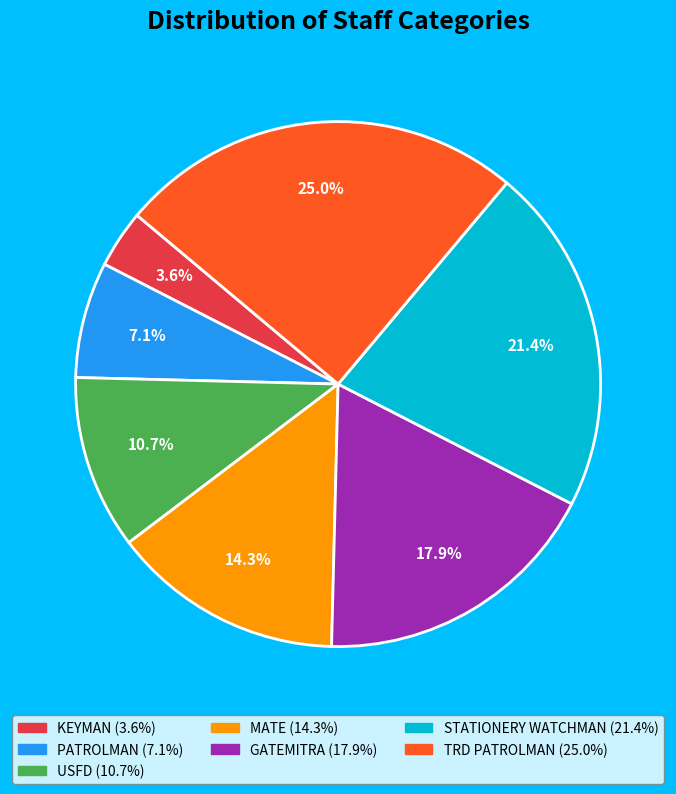

How many slices are in this pie chart?

7